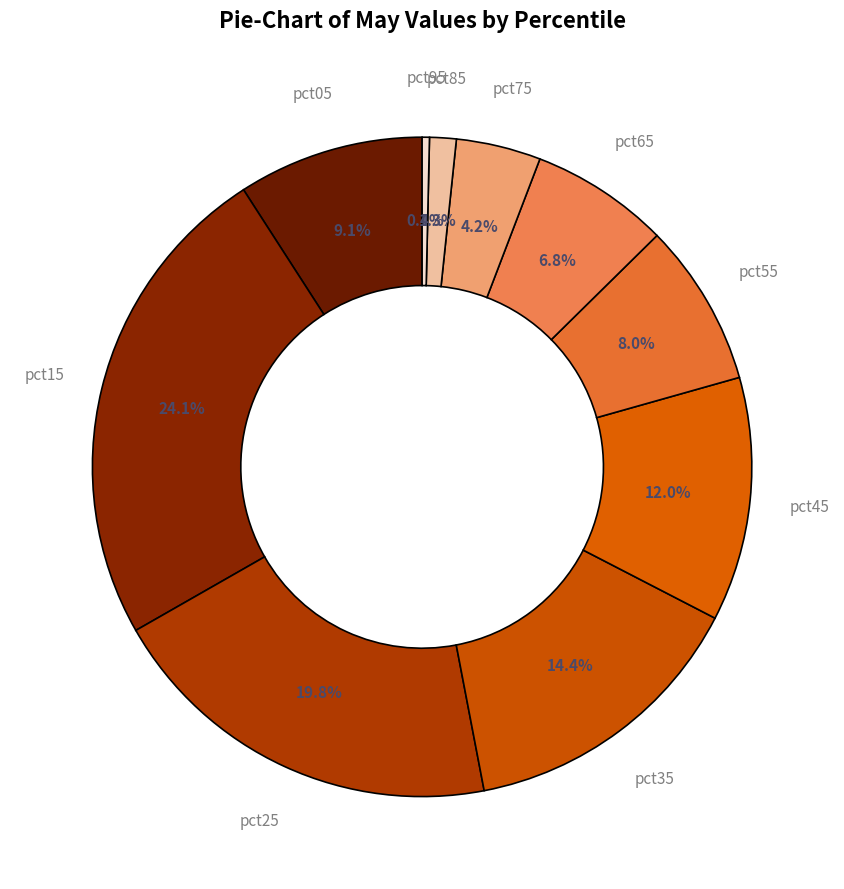

To the nearest percent, what is the combined percentage of pct05 and pct55?

17%